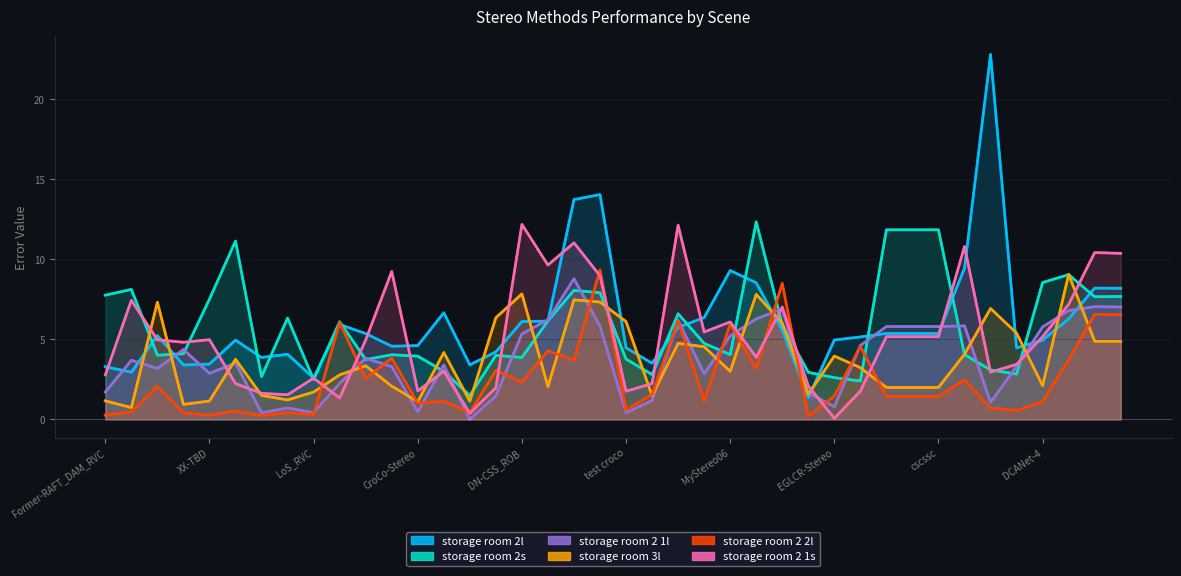

List the series in order of their peak value, lowest first.

storage room 2 1l, storage room 3l, storage room 2 2l, storage room 2 1s, storage room 2s, storage room 2l